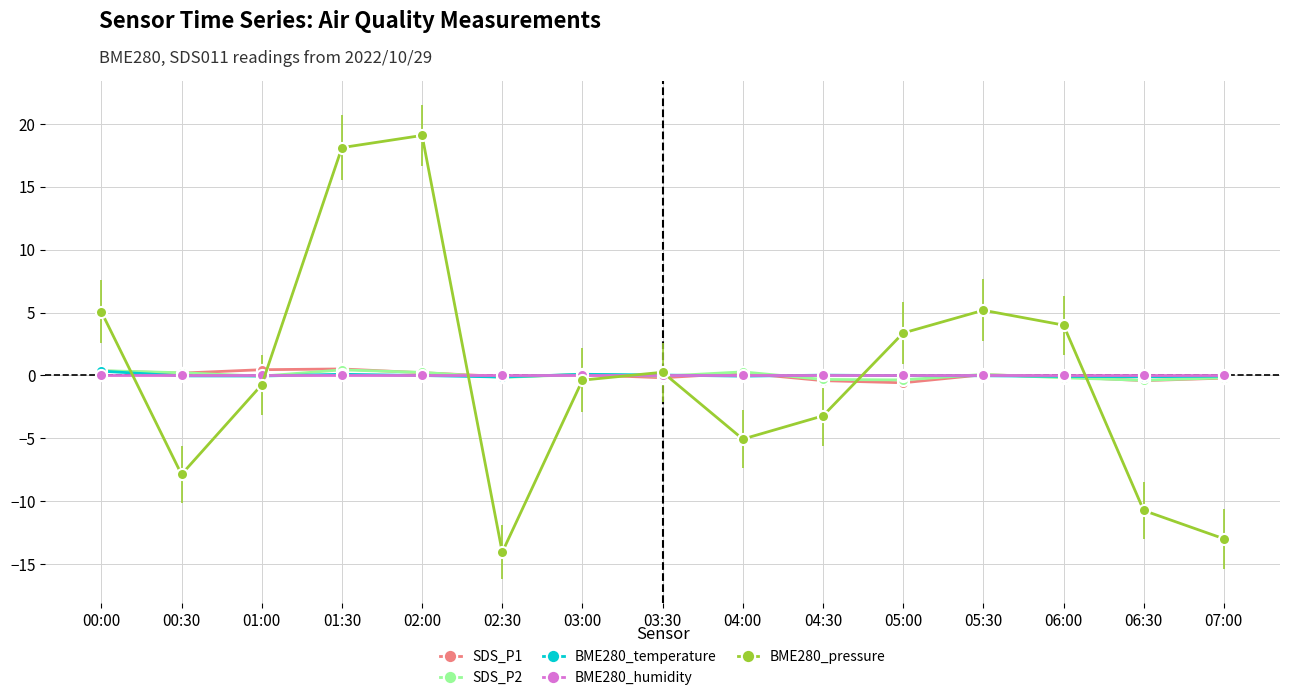

Which label corresponds to the smallest value in the chart?

02:30